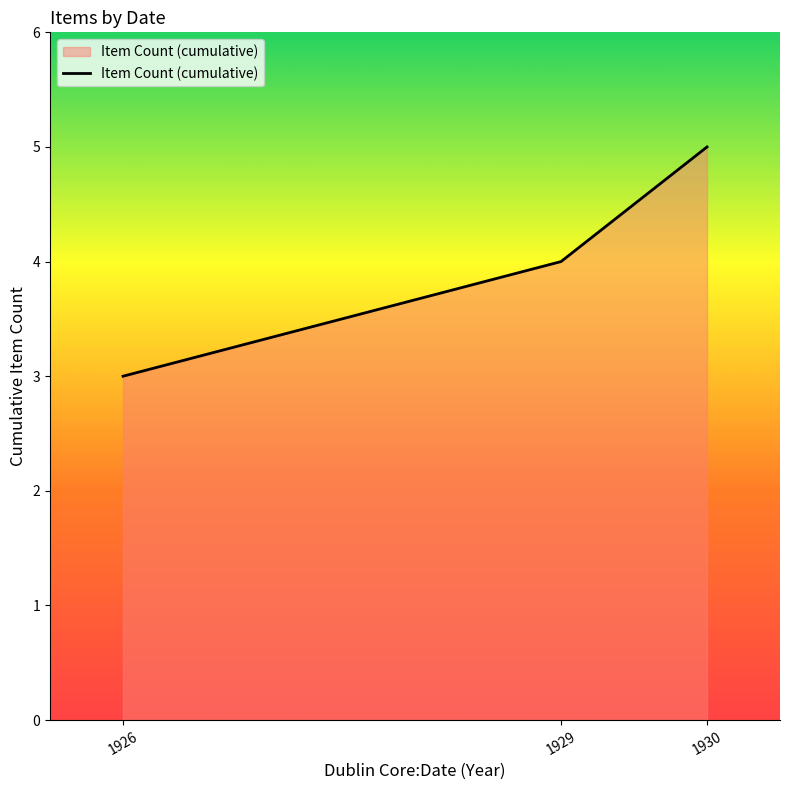

Rank the categories by value from lowest to highest.

1926, 1929, 1930